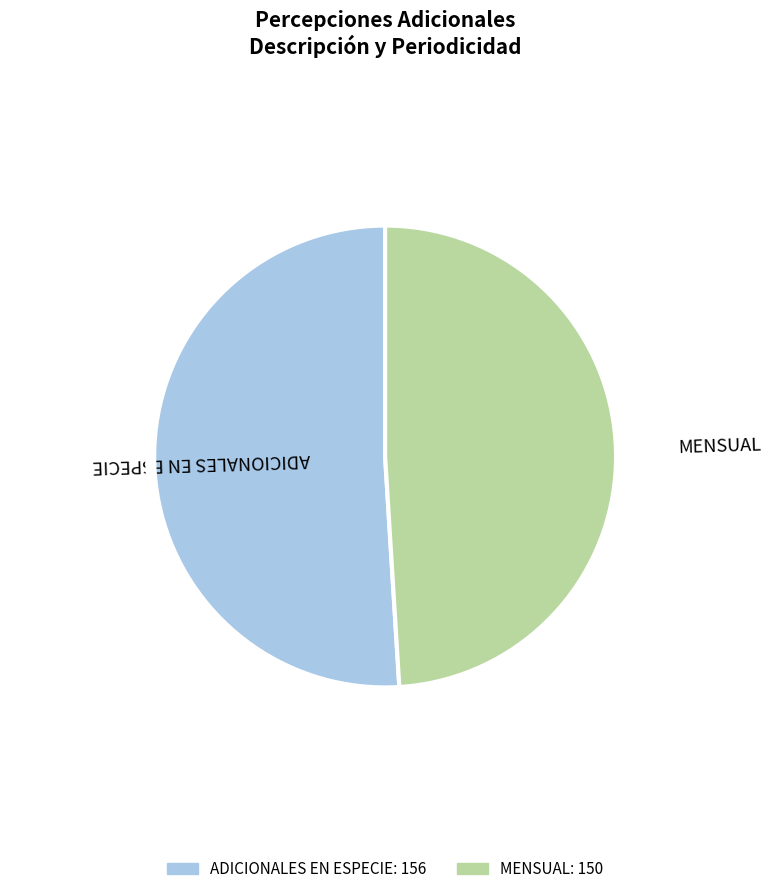

To the nearest percent, what percentage of the pie is ADICIONALES EN ESPECIE?

51%